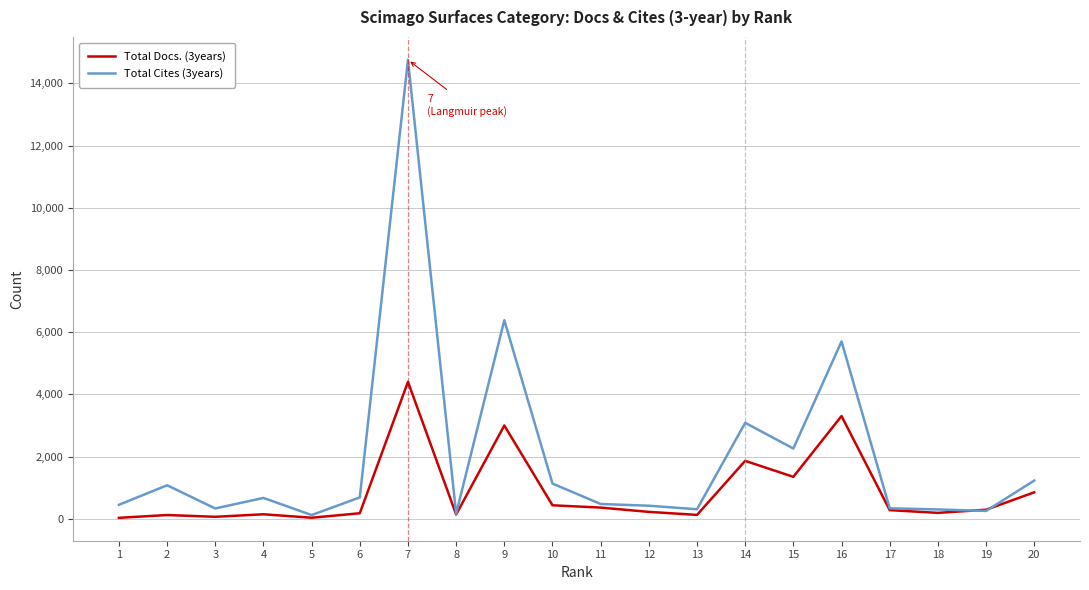

Rank the series by their maximum value, from lowest to highest.

Total Docs. (3years), Total Cites (3years)